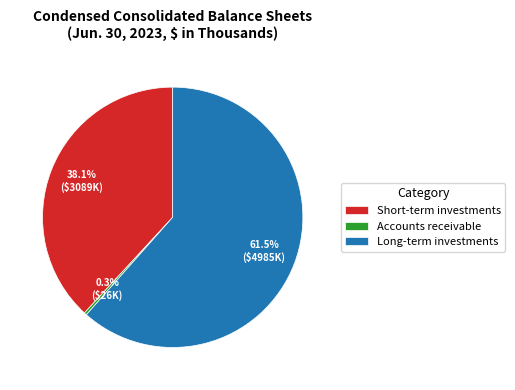

Count the number of slices in the pie.

3